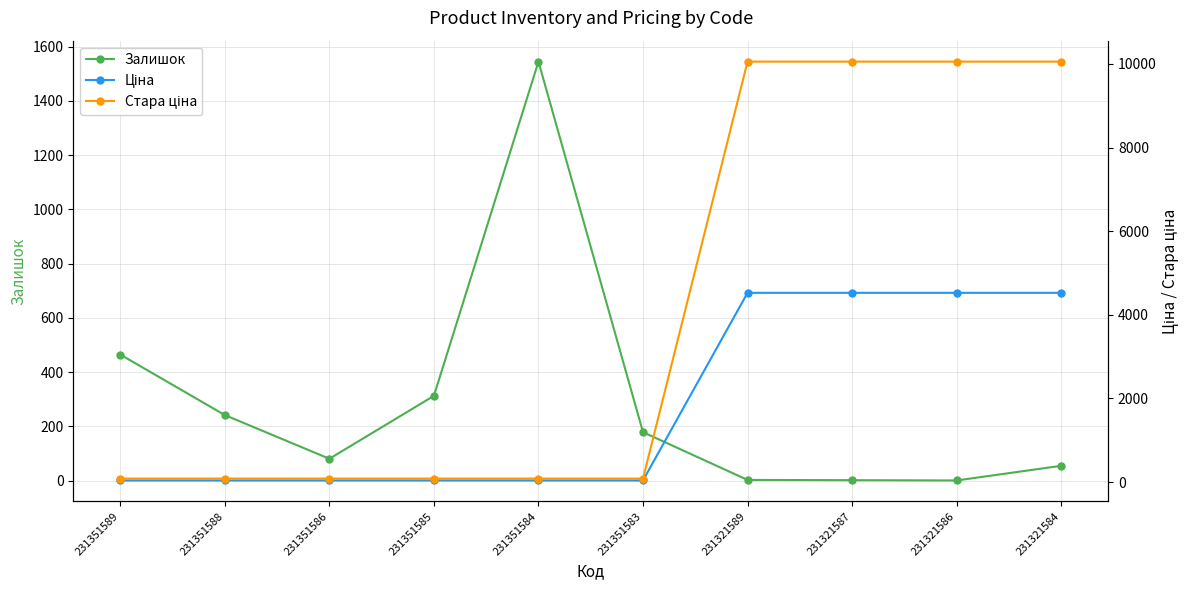

What is the difference between the second highest and minimum values in the Стара ціна series?

9972.6